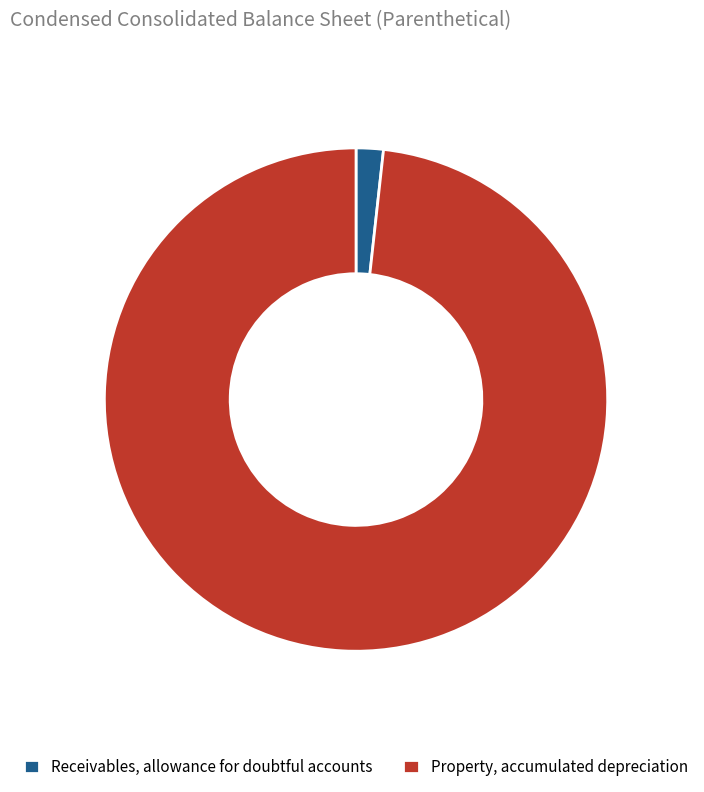

Does any single category account for the majority?

Yes